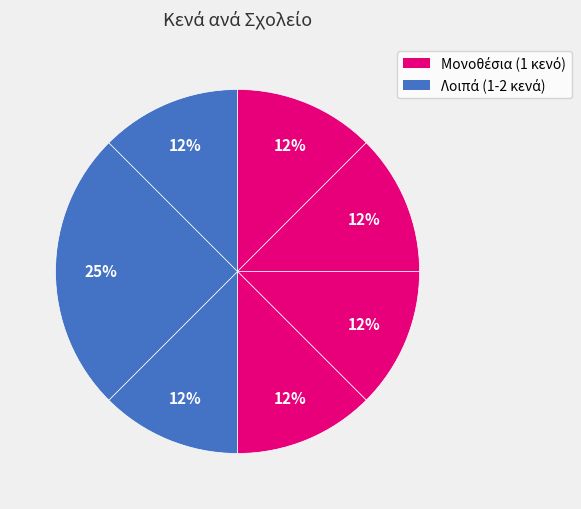

Count the number of slices in the pie.

7